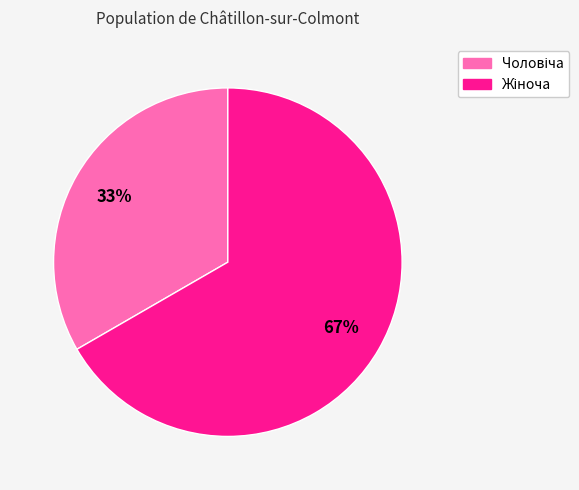

To the nearest percent, what is the average slice percentage?

50%